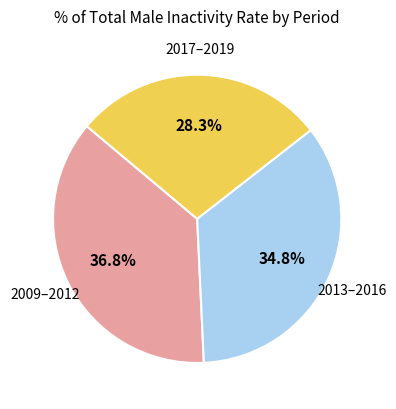

Rank the categories by value from lowest to highest.

2017–2019, 2013–2016, 2009–2012